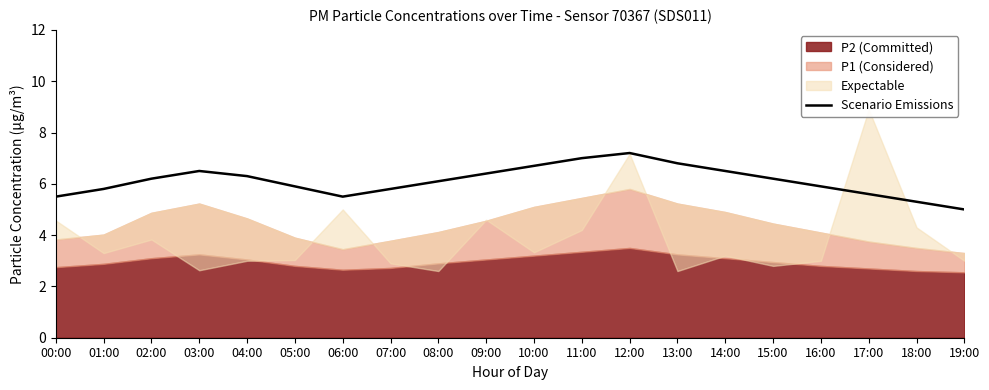

True or false: Scenario Emissions has a value of 5.6 at 17:00.

True